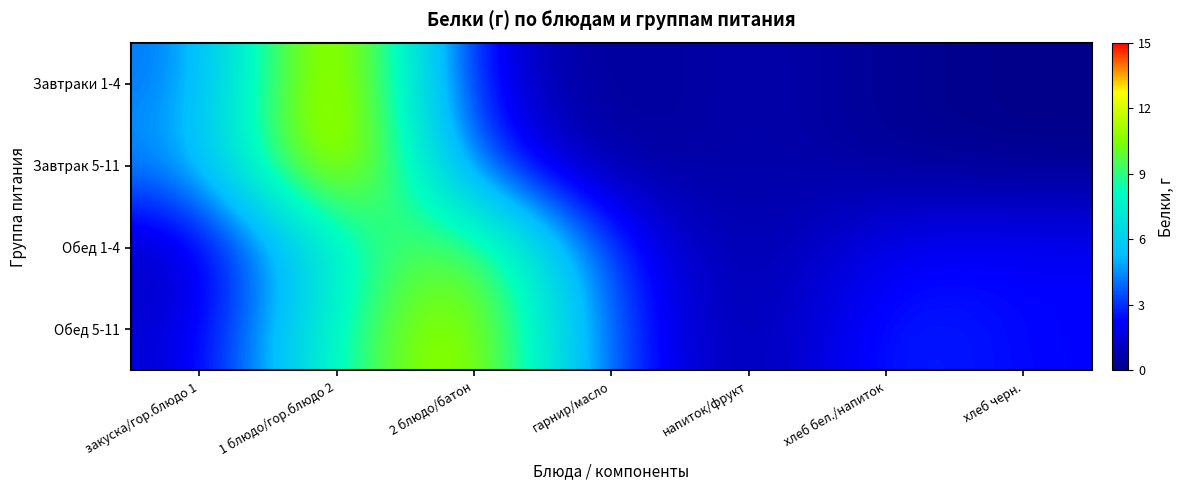

Which has a higher value, закуска/гор.блюдо 1 or напиток/фрукт?

закуска/гор.блюдо 1